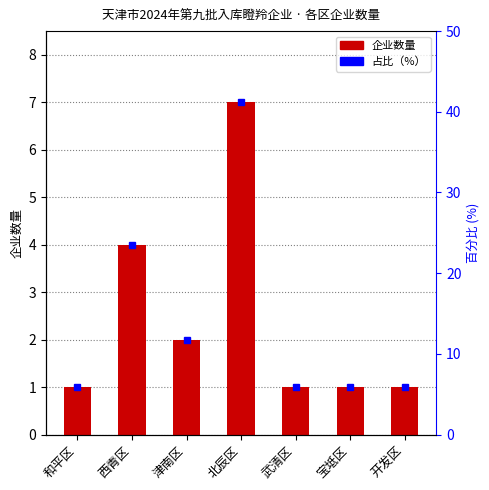

Approximately how many times larger is the value at 西青区 compared to 和平区?

4.0